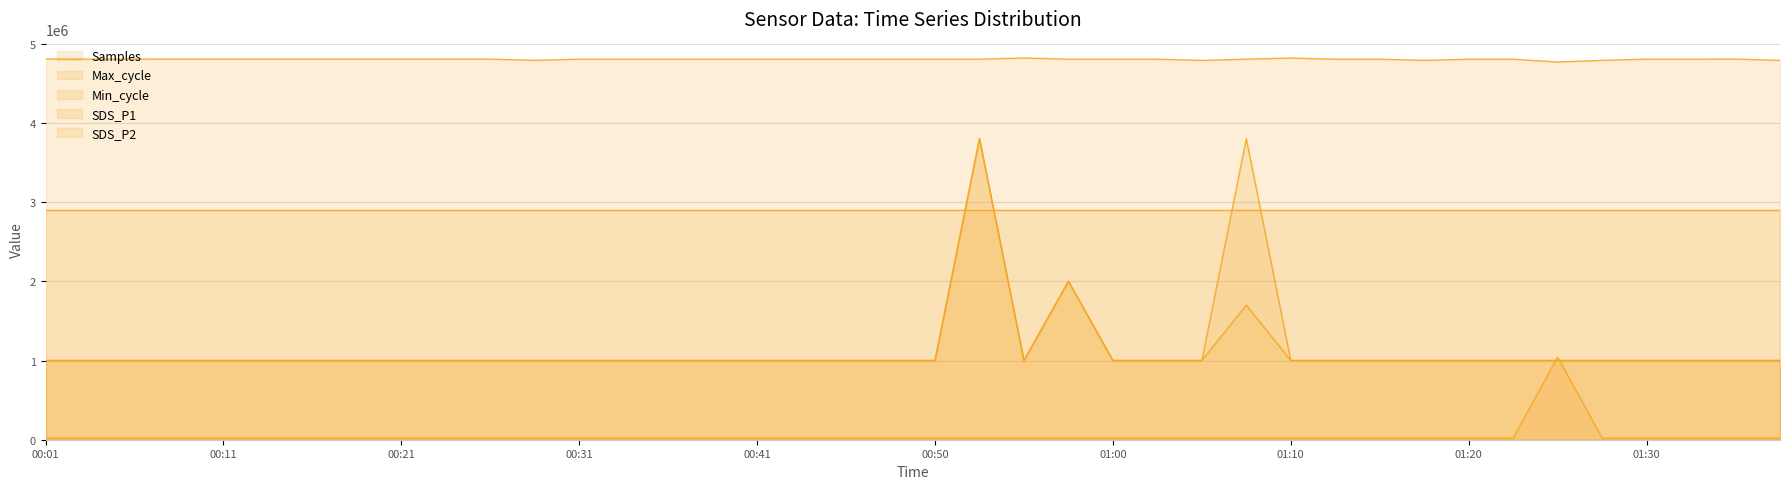

In Max_cycle, how many points are lower than both neighbors (excluding endpoints)?

13